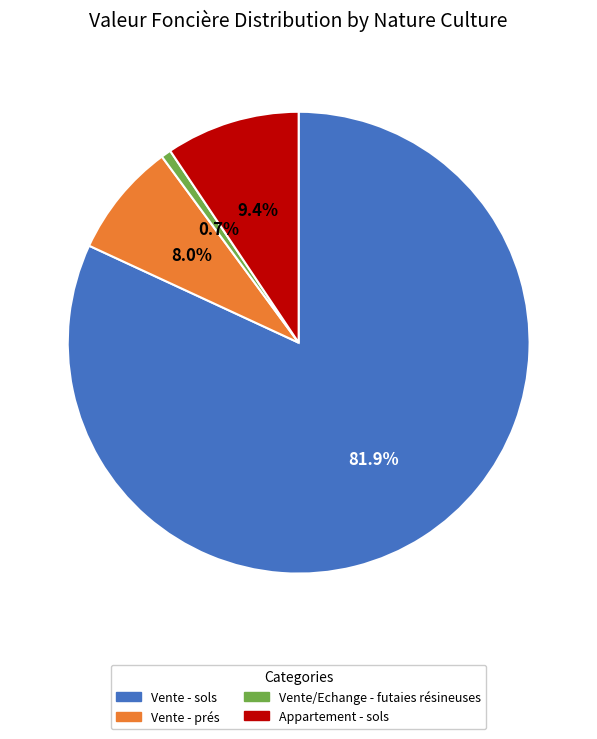

Count the number of slices in the pie.

4